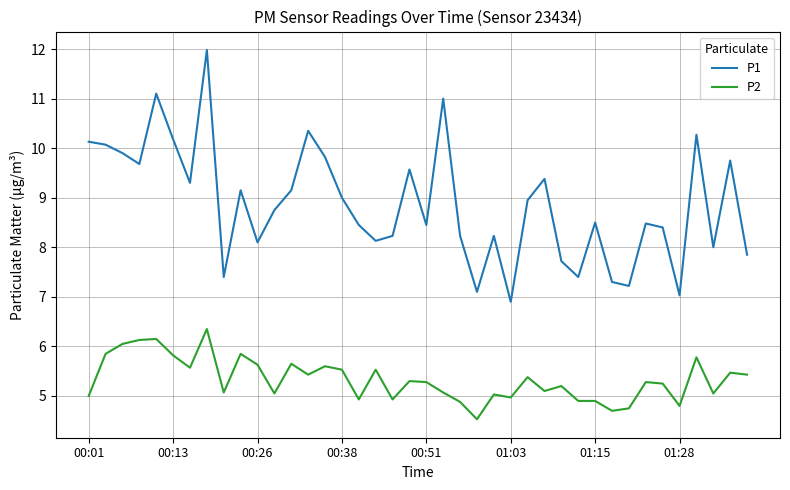

How many categories are shown in the chart?

40